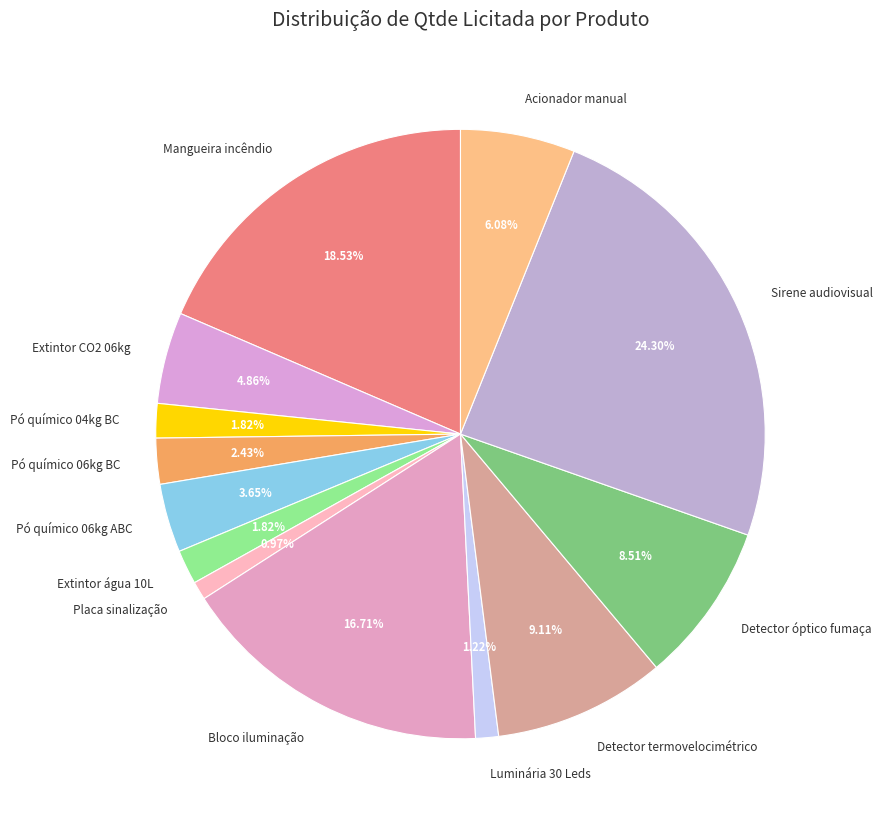

Which has a higher value, Pó químico 06kg ABC or Luminária 30 Leds?

Pó químico 06kg ABC